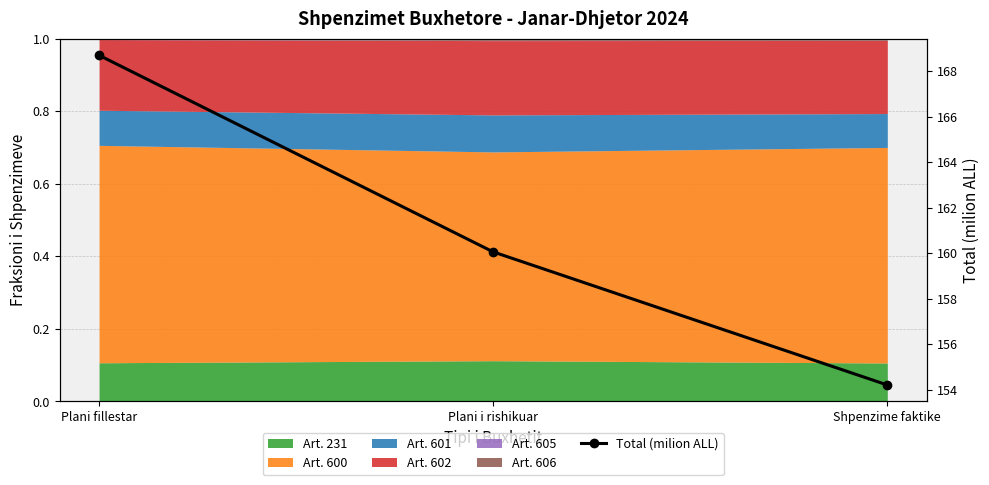

Rank the categories by value from lowest to highest.

Shpenzime faktike, Plani i rishikuar, Plani fillestar